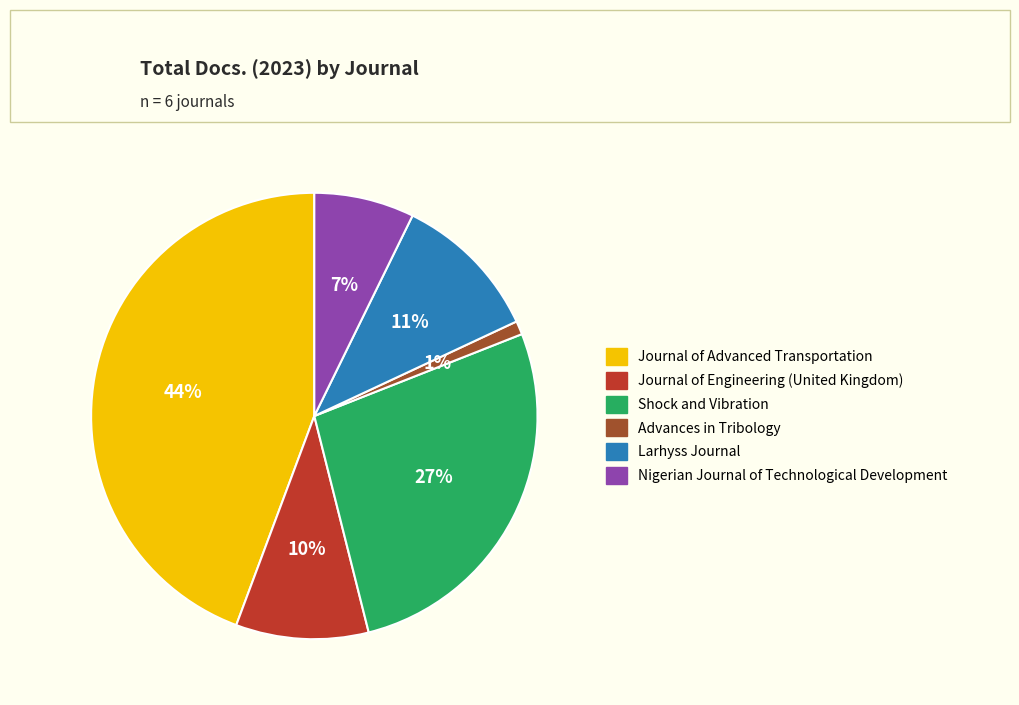

To the nearest percent, what is the combined percentage of Advances in Tribology and Larhyss Journal?

12%